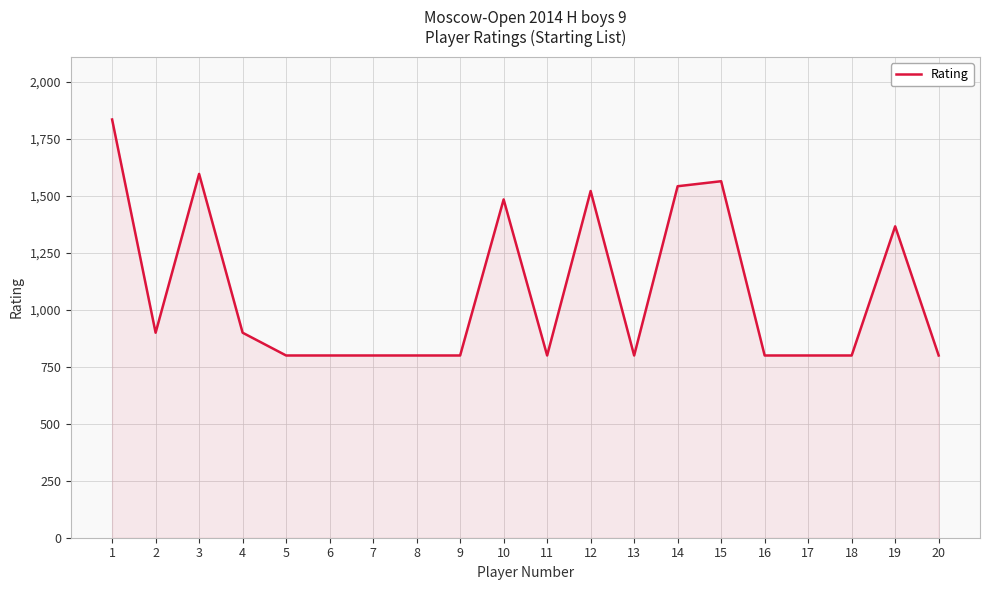

What is the average value?

1076